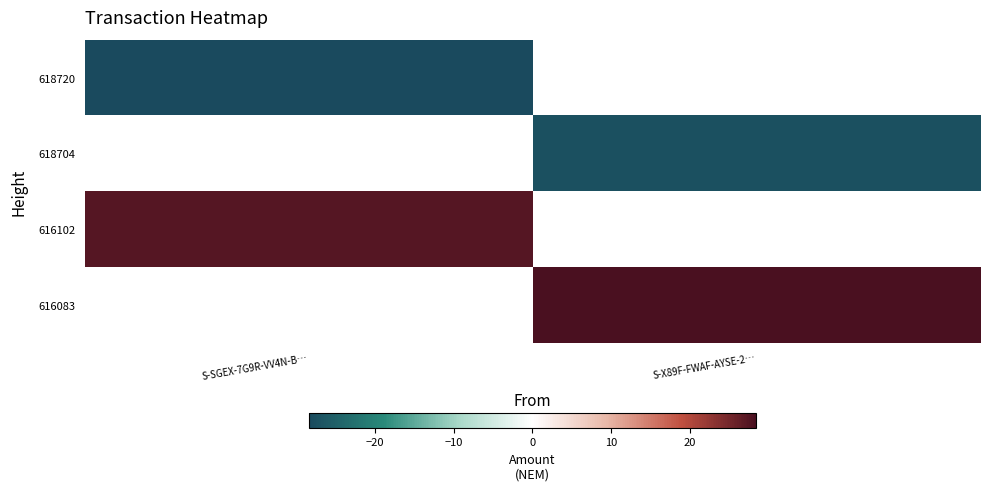

Which category has the highest value across all series?

S-X89F-FWAF-AYSE-2…